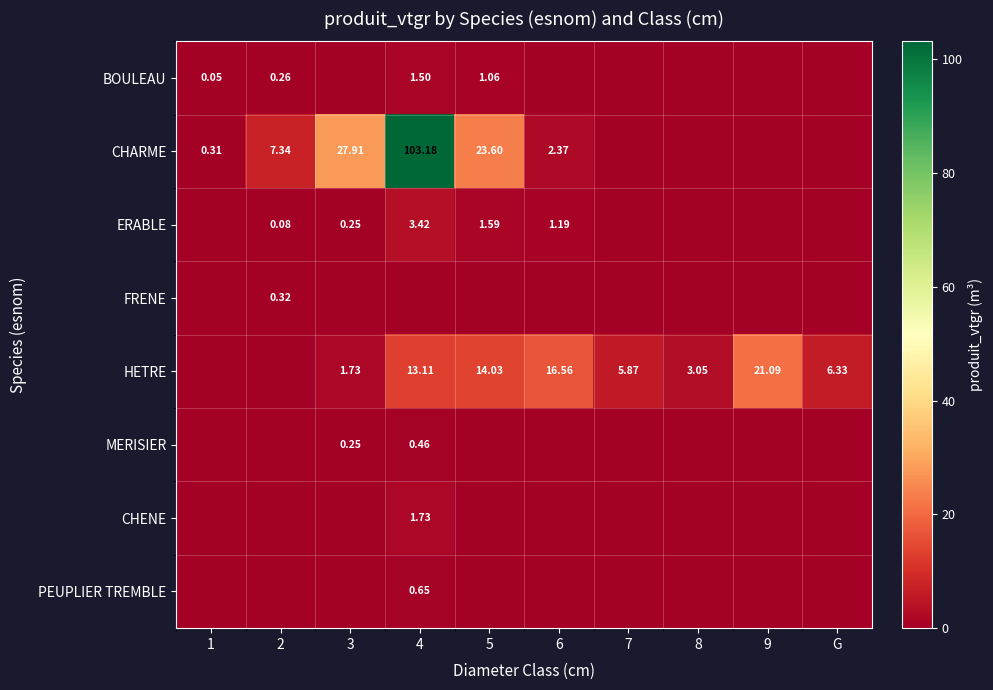

True or false: FRENE has a value of -0.1 at 5.

False